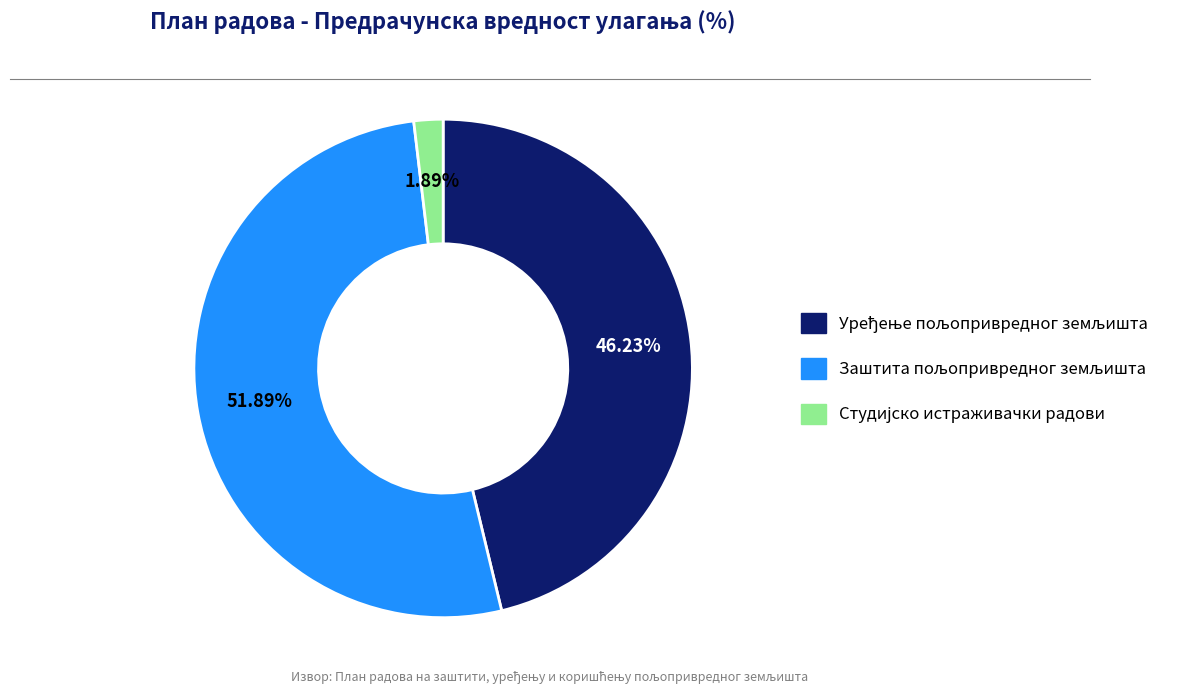

How many segments does this pie chart have?

3